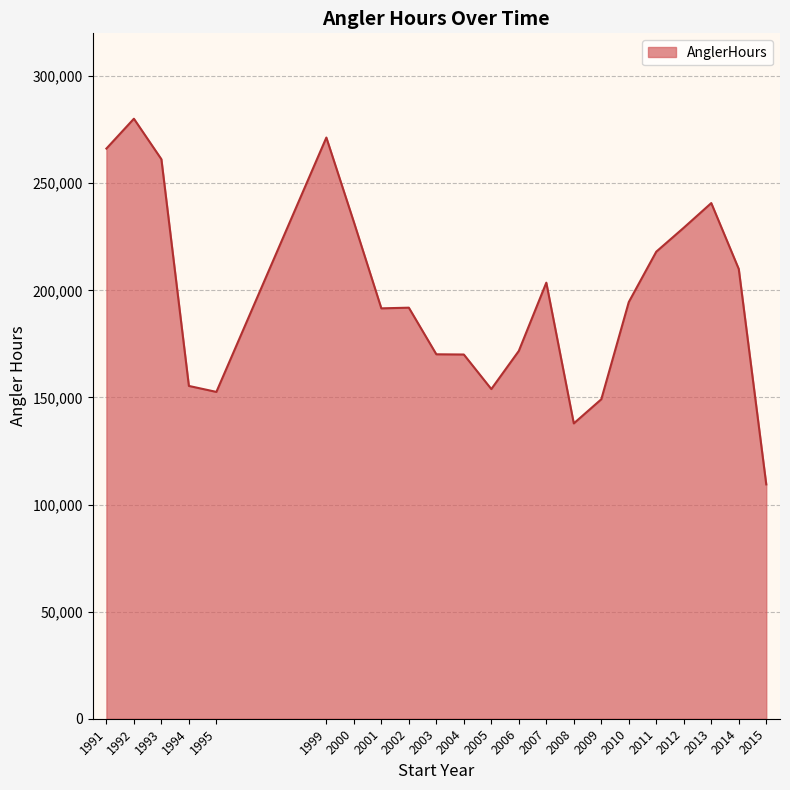

At which category does the chart reach its minimum across all series?

2015